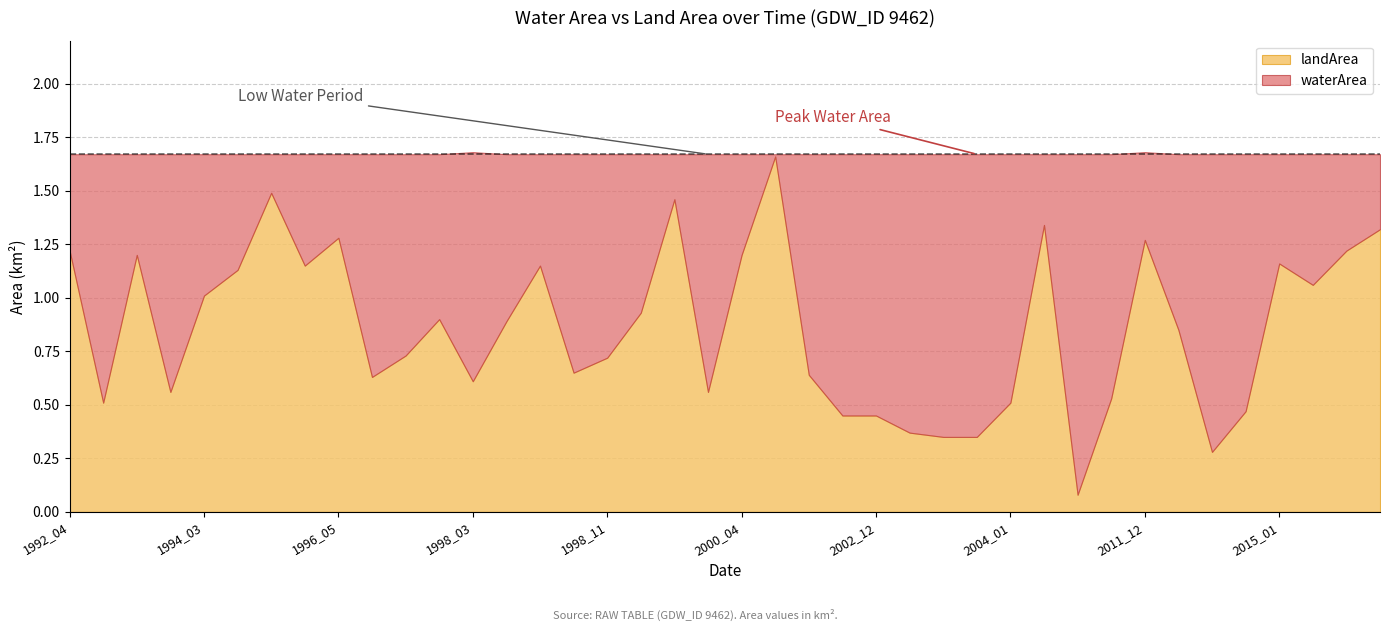

What is the difference between the maximum and minimum values in the waterArea series?

1.6